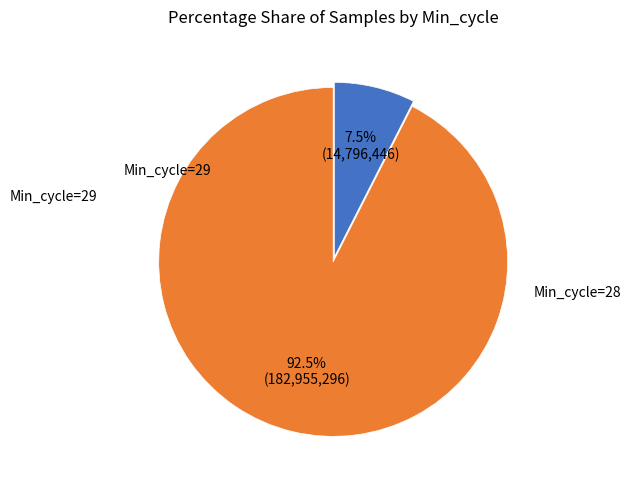

How many slices are in this pie chart?

2